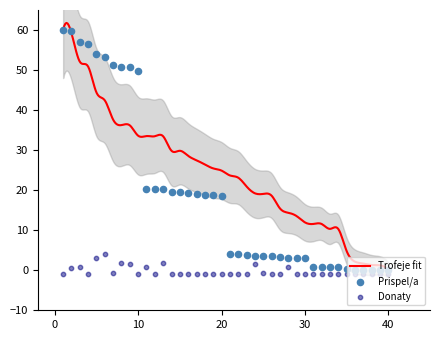

What is the maximum value for Trofeje fit?

61.8